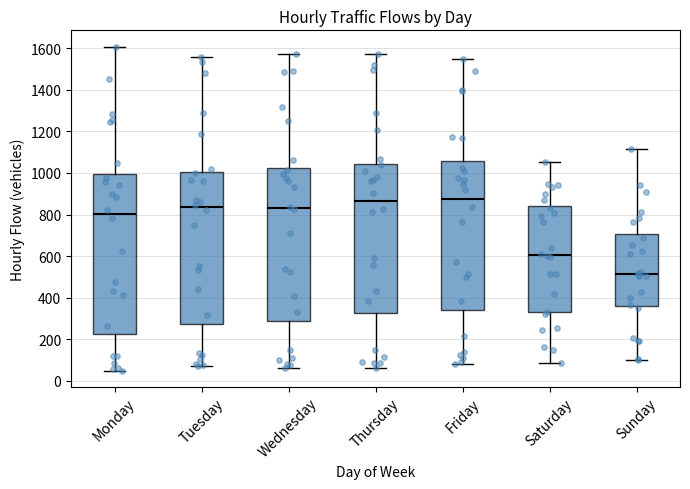

Where does the lower whisker of the box for Thursday end on the y-axis? The values are not printed on the chart, so give them approximately, as read against the axis.

60